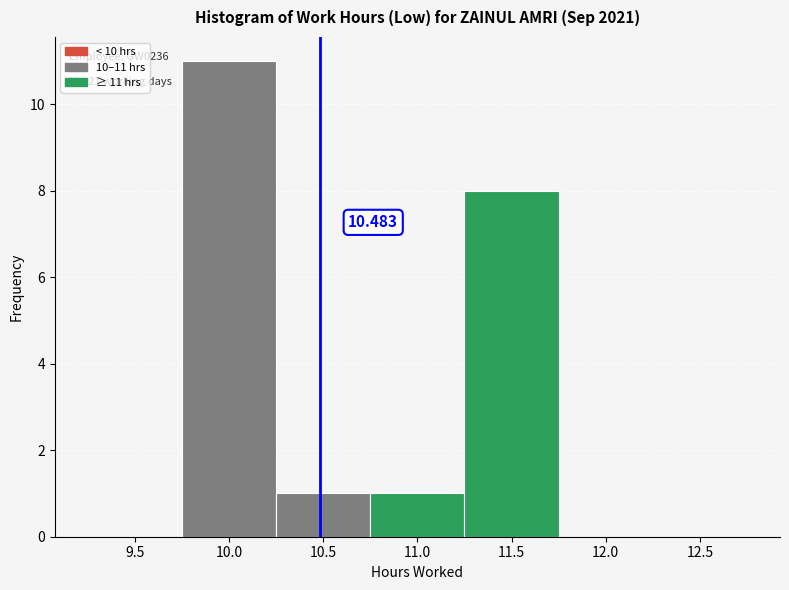

Which range on the x-axis has the tallest bar?

9.75 to 10.25